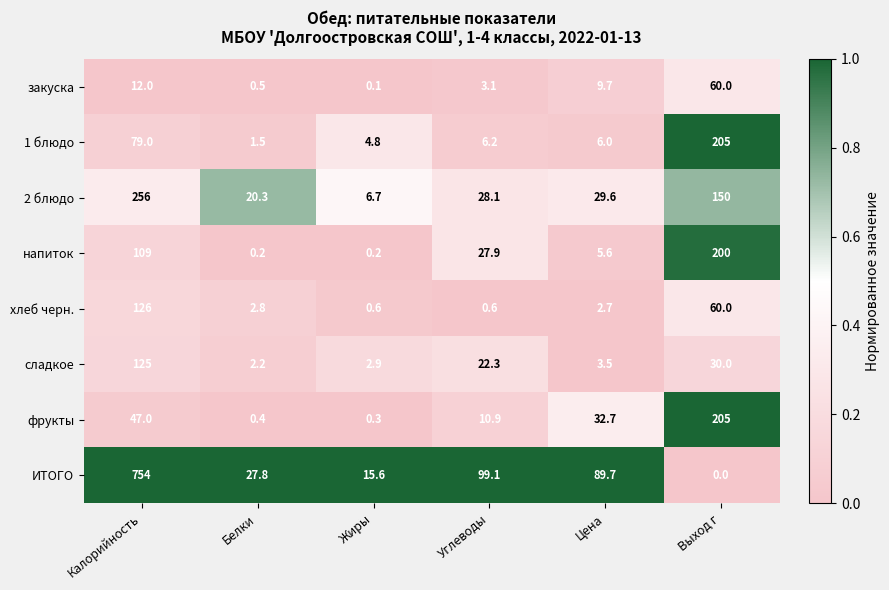

At Цена, list the series in order from largest to smallest.

ИТОГО, фрукты, 2 блюдо, закуска, 1 блюдо, напиток, сладкое, хлеб черн.